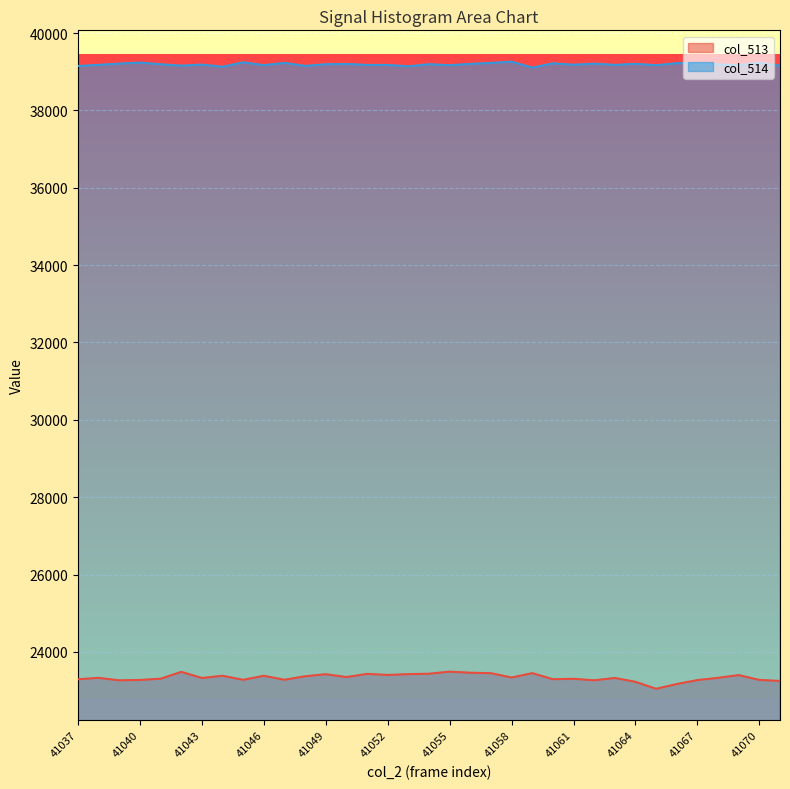

Is it true that col_513 equals 13834 at 41044?

False